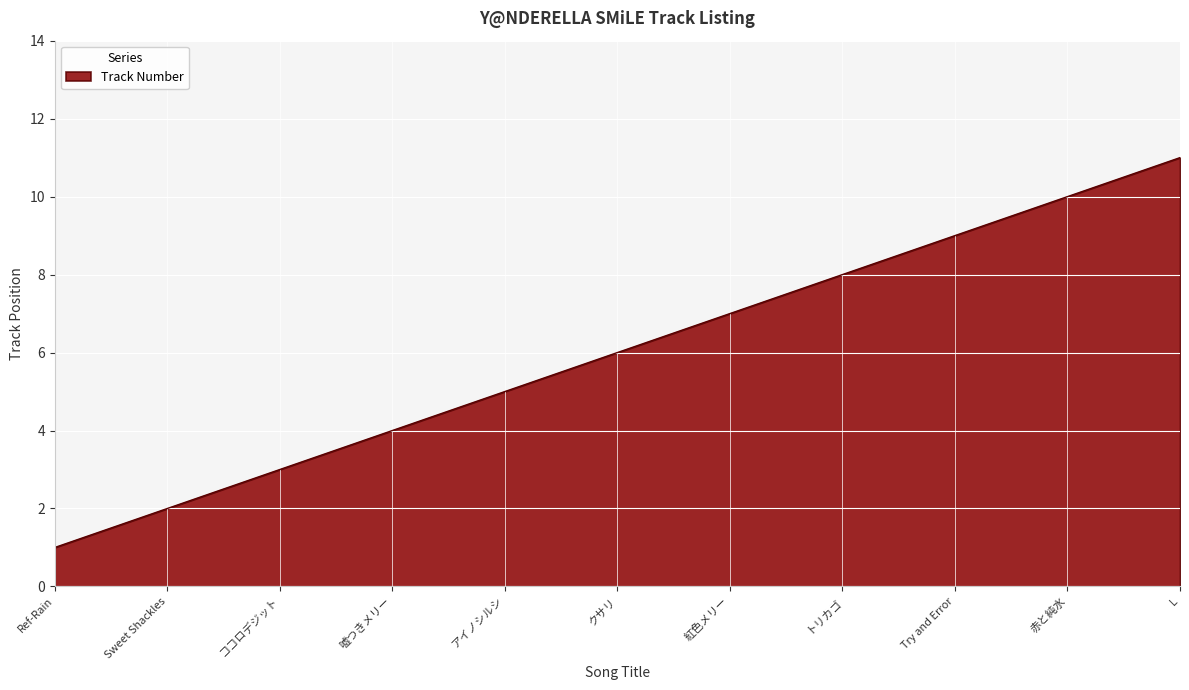

True or false: the data shows 14 at Try and Error.

False